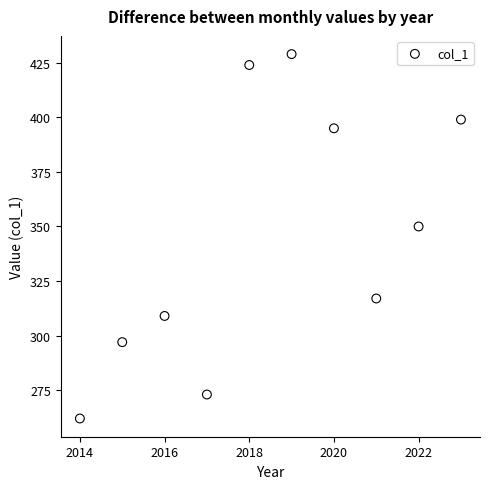

What Y value in the scatter plot is closest to 345?

350